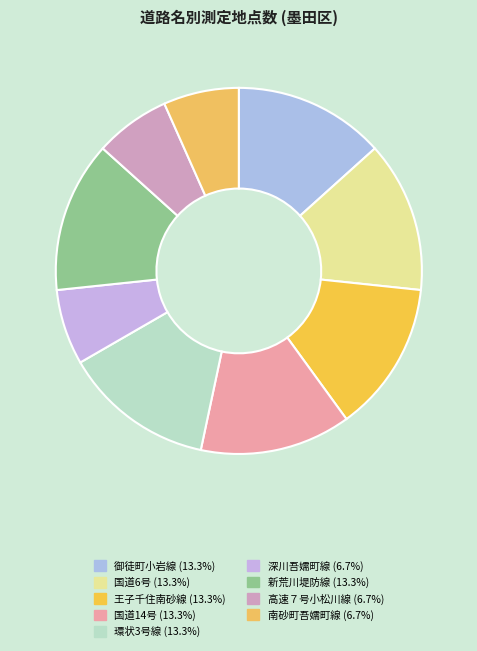

True or false: 新荒川堤防線 accounts for 13% of the total.

True